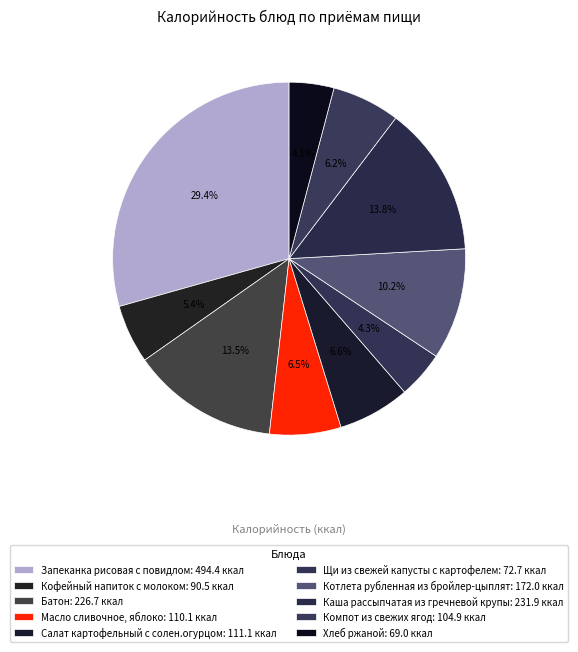

Is it true that Котлета рубленная из бройлер-цыплят is 21% of the pie?

False